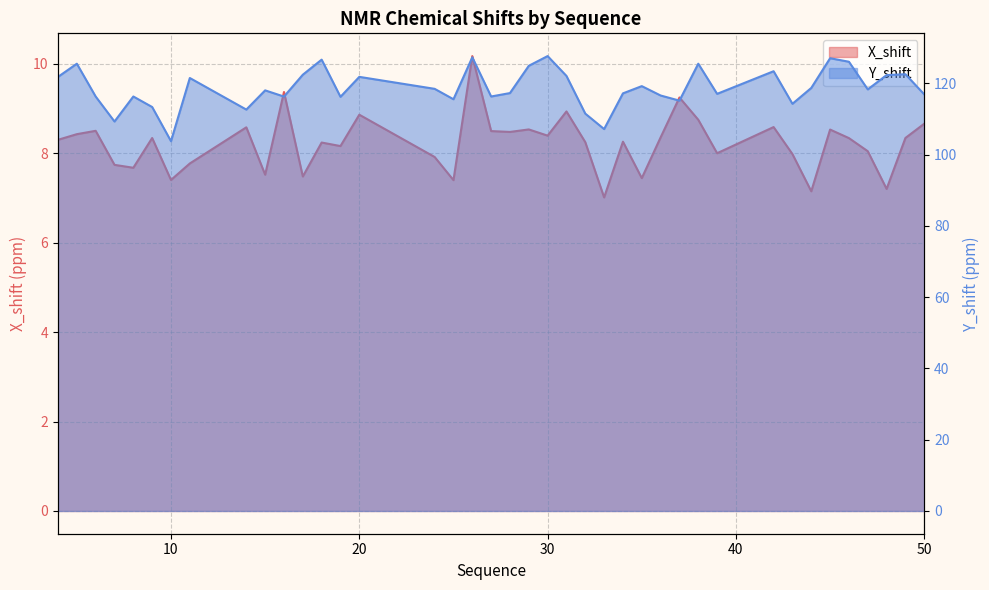

What is the difference between the maximum and minimum values in the Y_shift series?

23.9